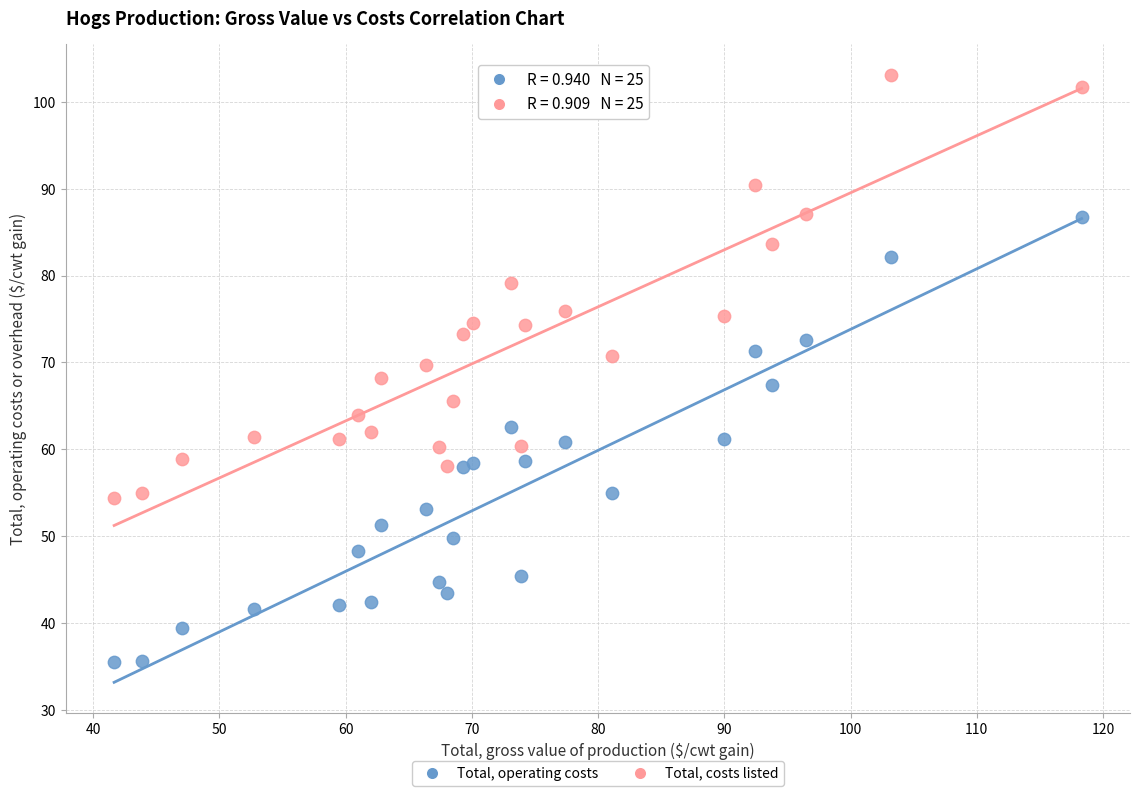

Across all data points, what is the range of Y values (max minus min)?

67.7